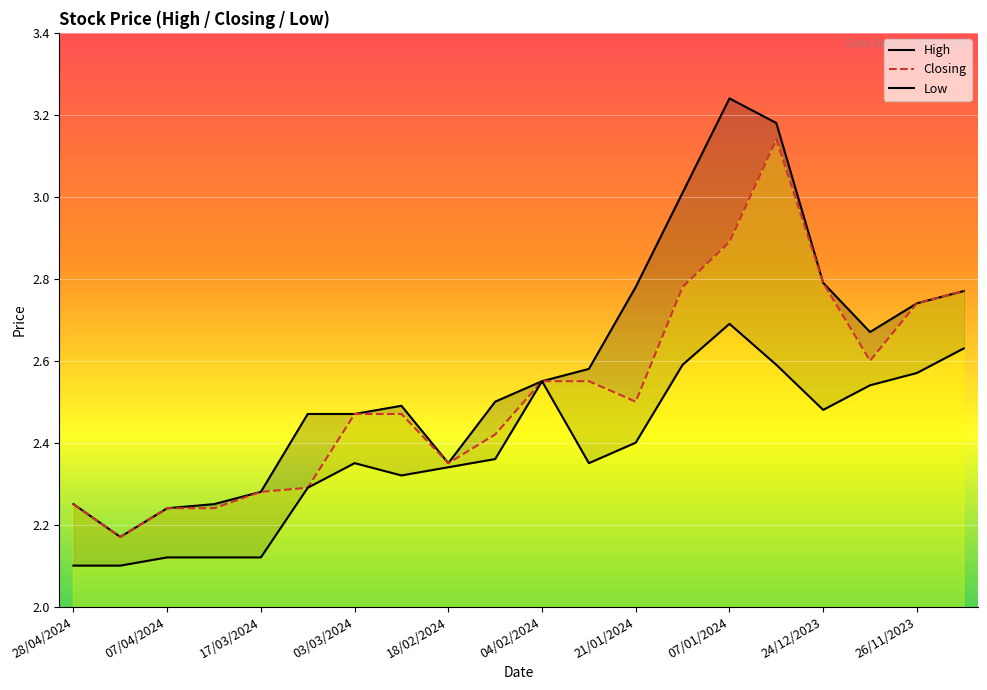

Which series changed the most between 17/03/2024 and 17/12/2023?

Low